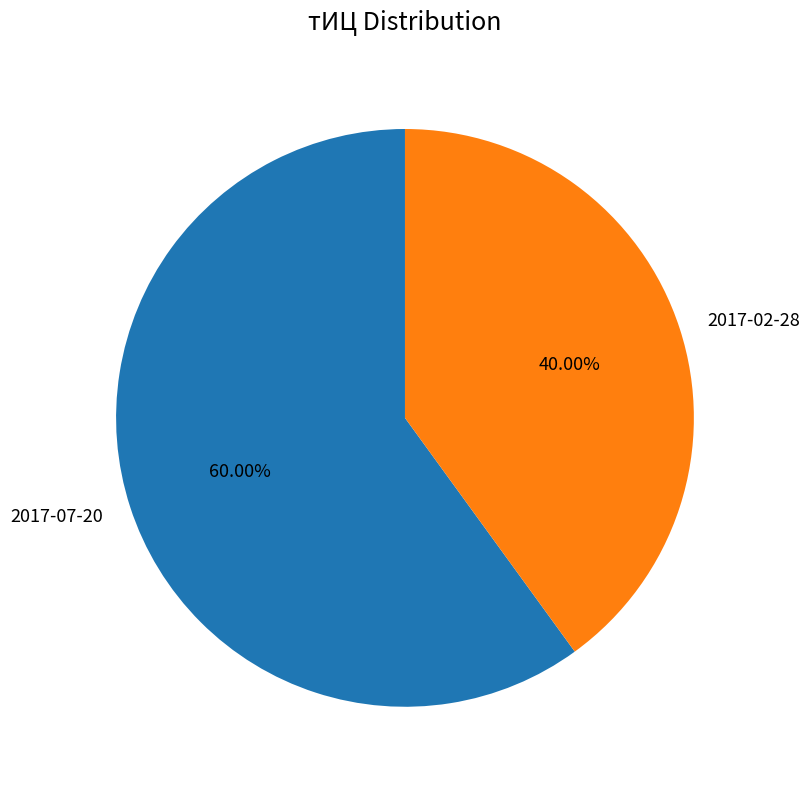

Does 2017-07-20 represent more than half of the total?

Yes